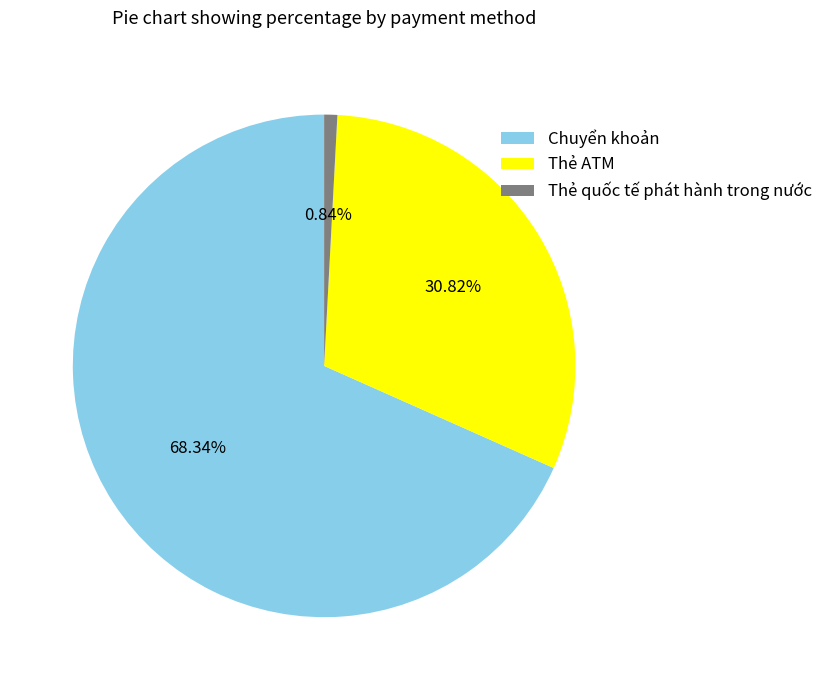

Which has a higher value, Thẻ ATM or Thẻ quốc tế phát hành trong nước?

Thẻ ATM